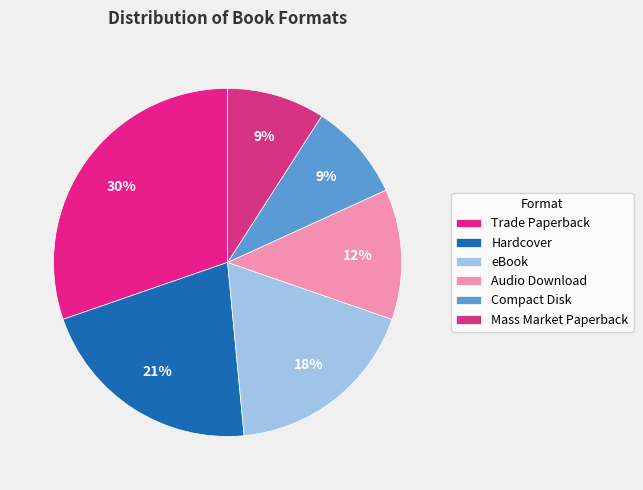

Which has a higher value, Mass Market Paperback or eBook?

eBook